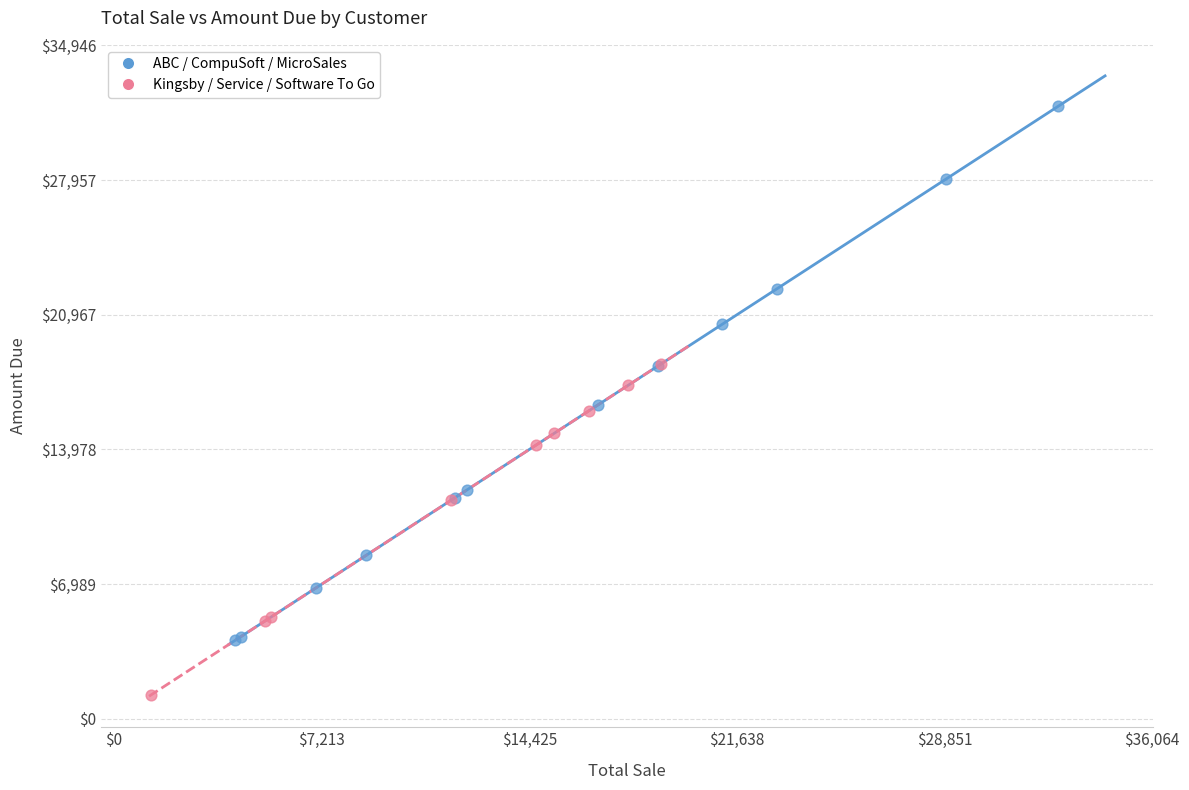

Which series reaches the maximum Y coordinate?

ABC / CompuSoft / MicroSales